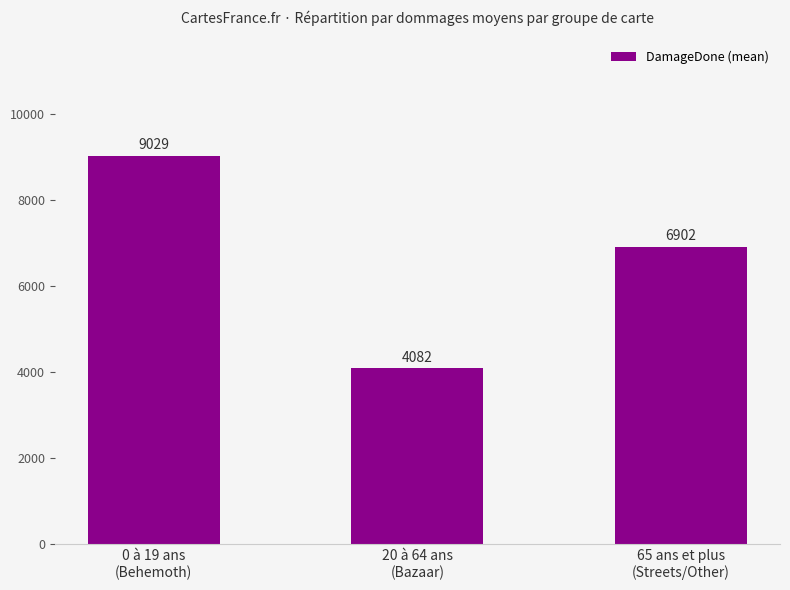

Approximately how many times larger is the value at 65 ans et plus
(Streets/Other) compared to 0 à 19 ans
(Behemoth)?

0.8